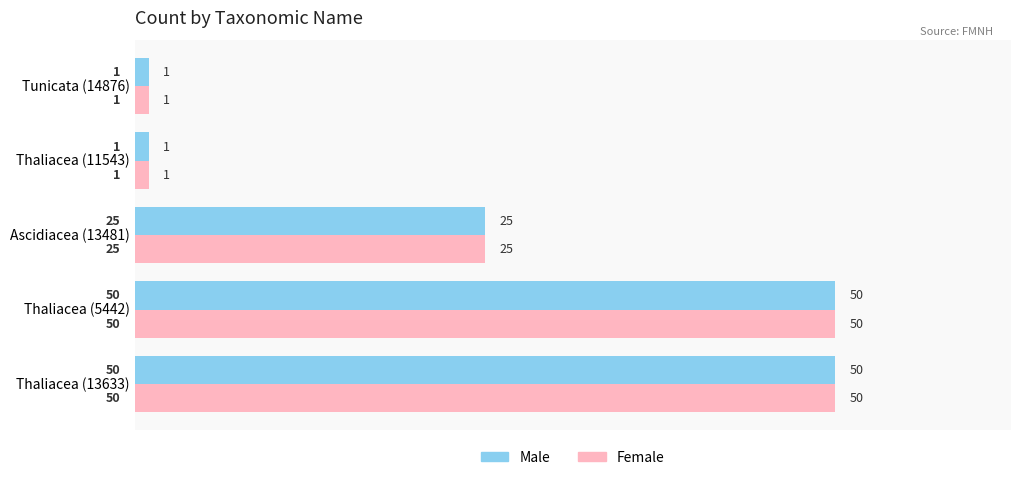

What is the difference between the second highest and minimum values in the Female series?

49